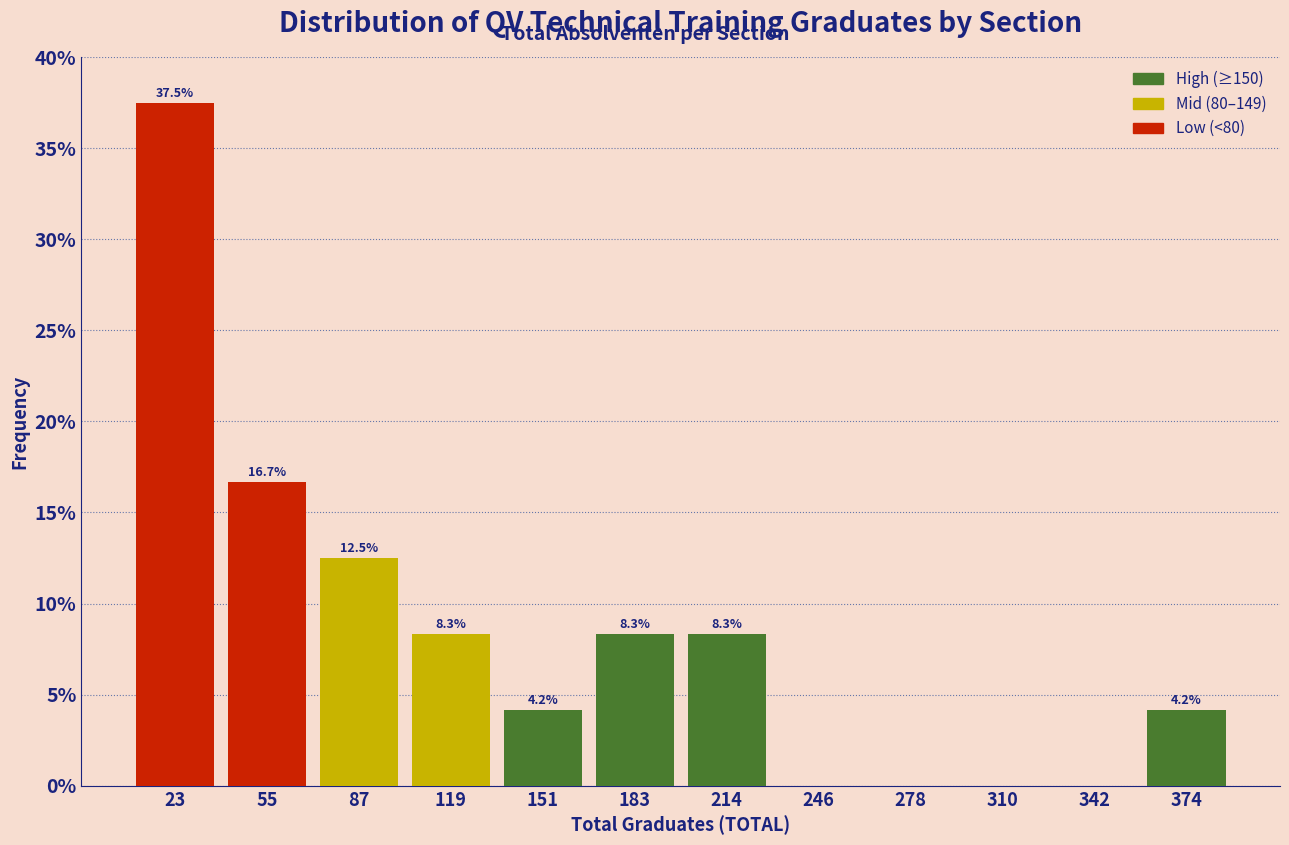

Which range on the x-axis has the tallest bar?

10 to 40